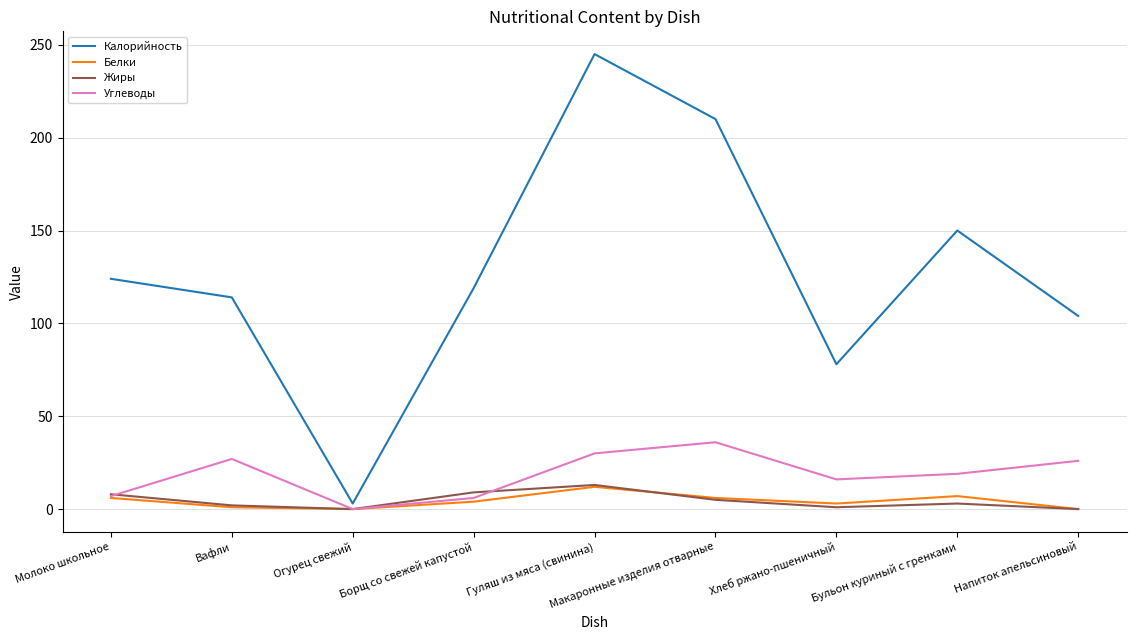

The value of Углеводы at Гуляш из мяса (свинина) is 16. True or false?

False